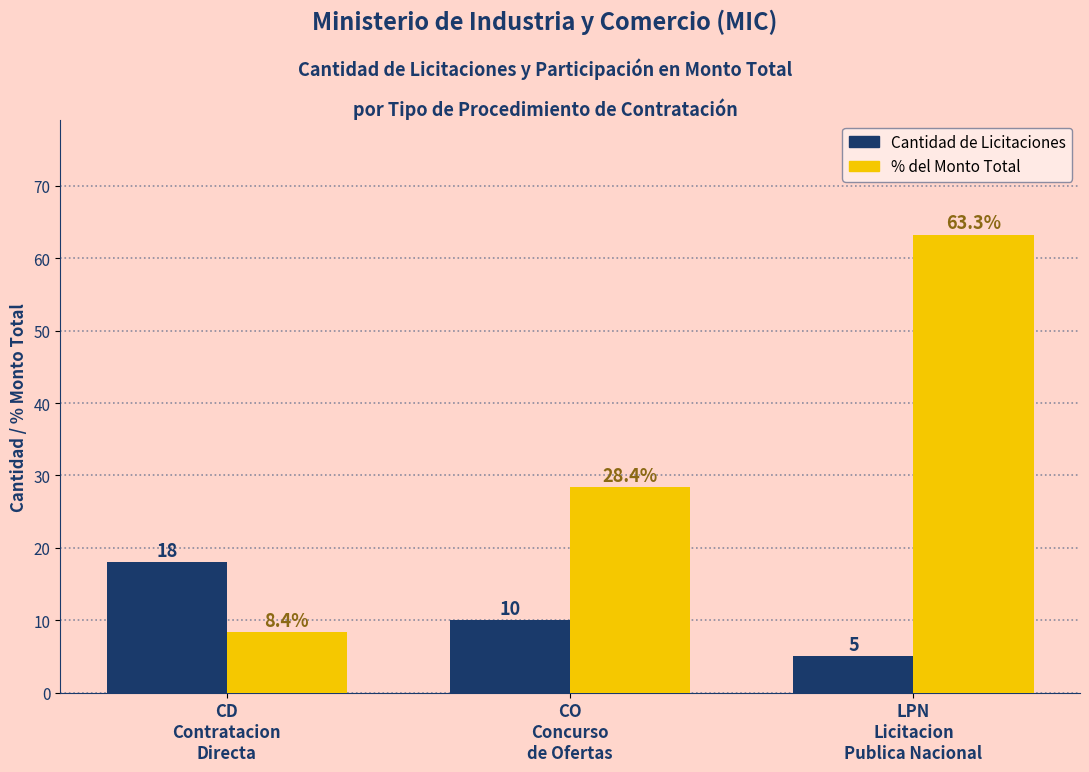

What is the difference between the highest and lowest values at CO
Concurso
de Ofertas?

18.4